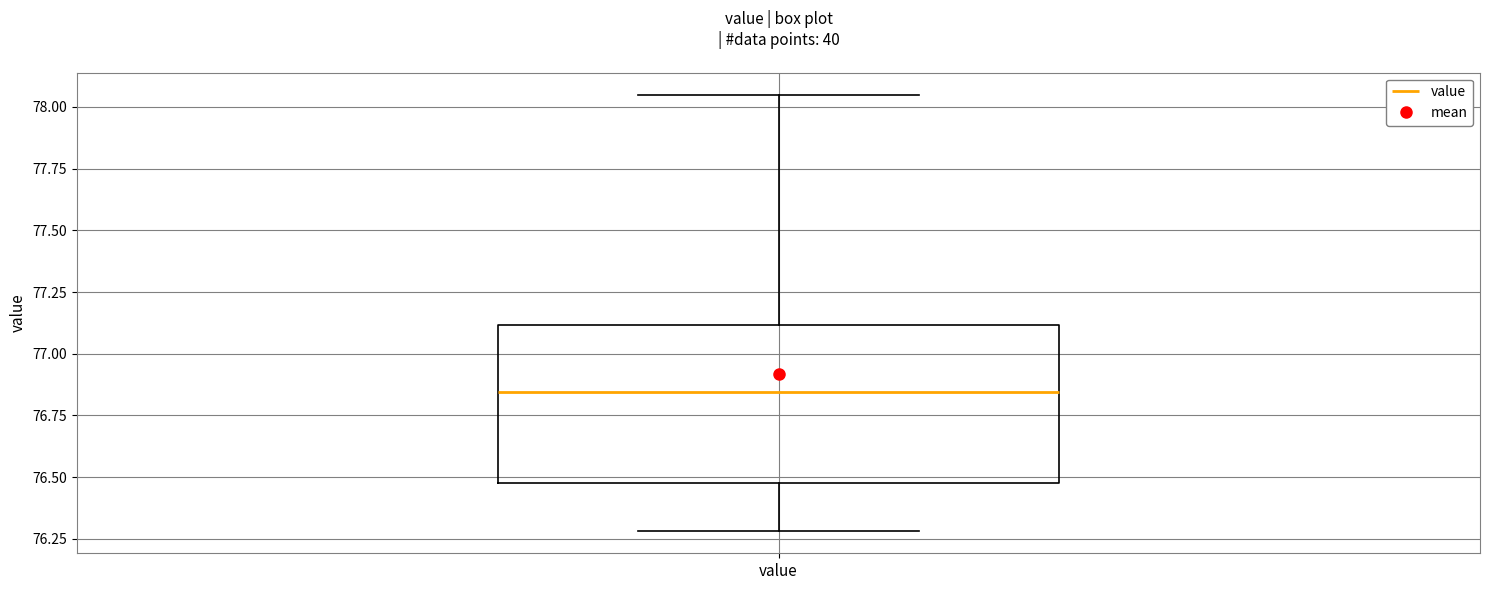

Transcribe this box plot: give where the median line is, the range the box spans, and where the two whiskers end, as read against the y-axis. The values are not printed on the chart, so give them approximately, as read against the axis.

median 76.85, box 76.50 to 77.10, whiskers 76.30 to 78.05